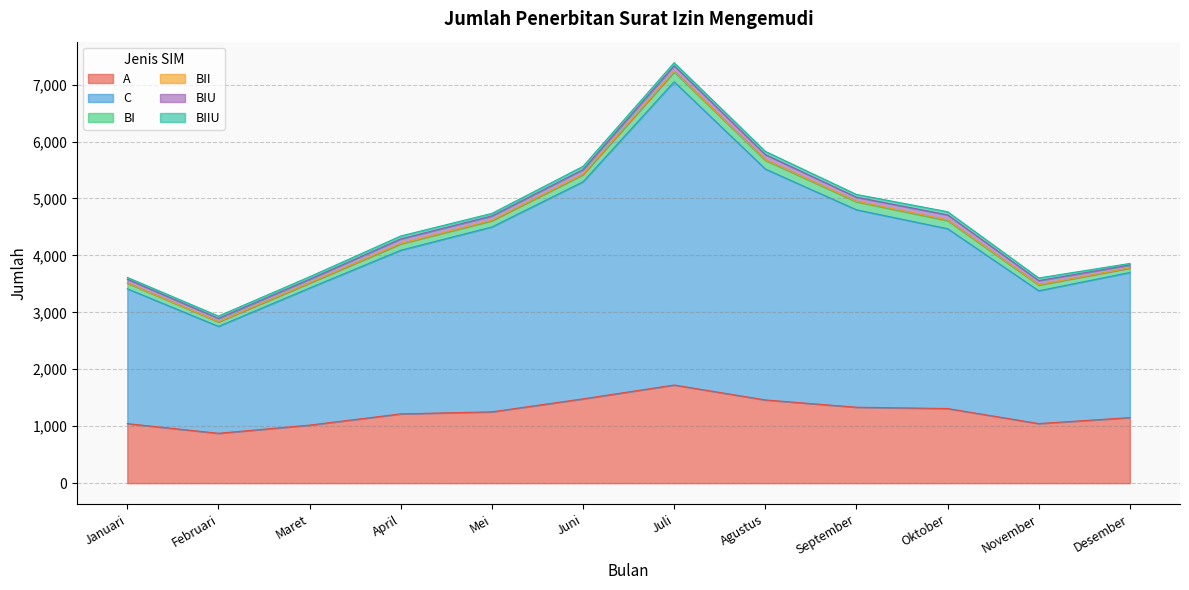

Is it true that C equals 1459 at Januari?

False